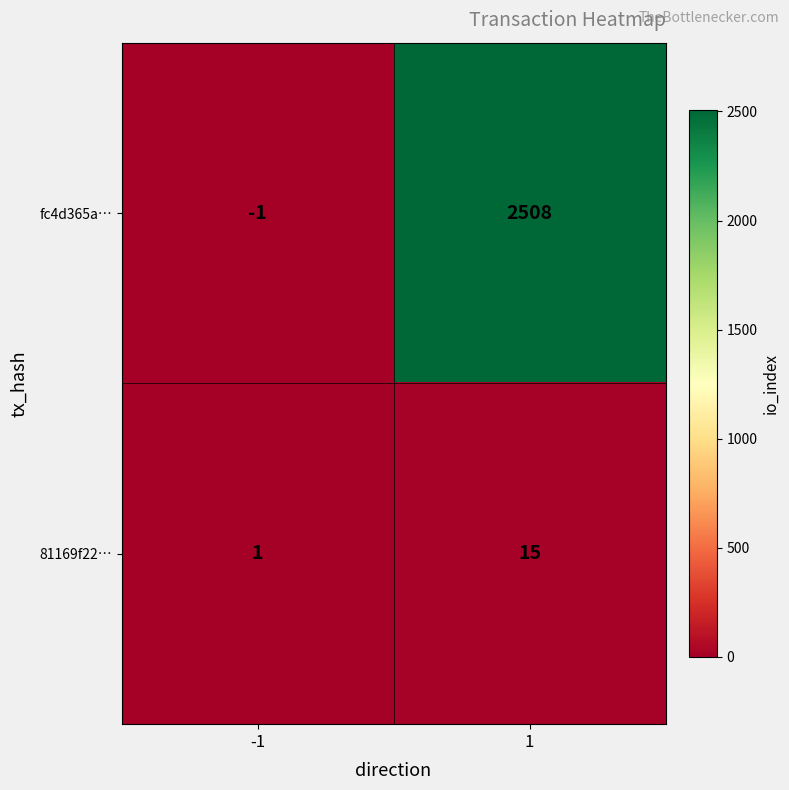

Reading left to right, extract all data points from this chart.

fc4d365a…: -1	2508
81169f22…: 1	15